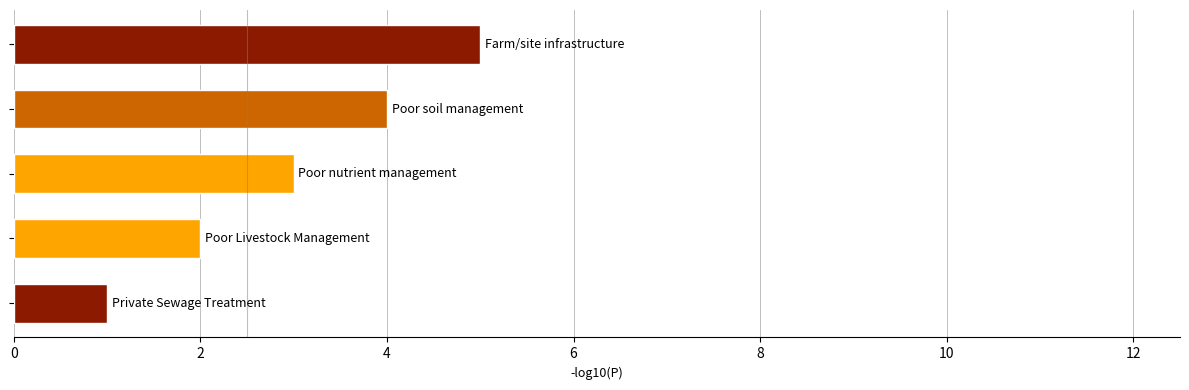

What is the difference between the second highest and minimum values?

3